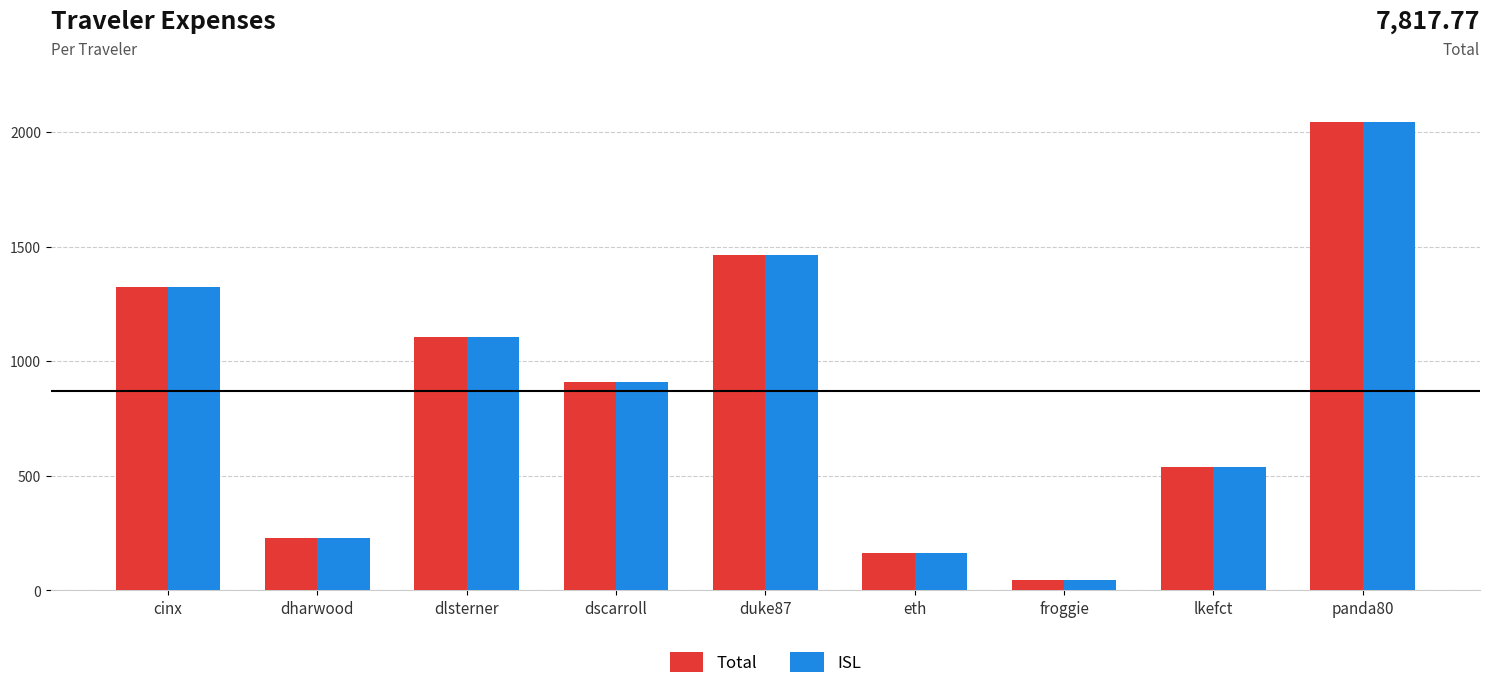

The Total series shows 281.4 at eth. True or false?

False